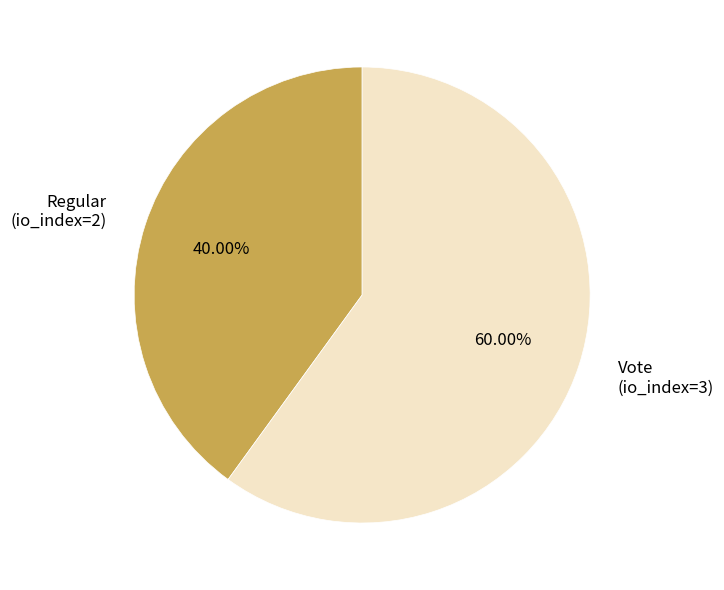

Between Vote (io_index=3) and Regular (io_index=2), which is larger?

Vote (io_index=3)